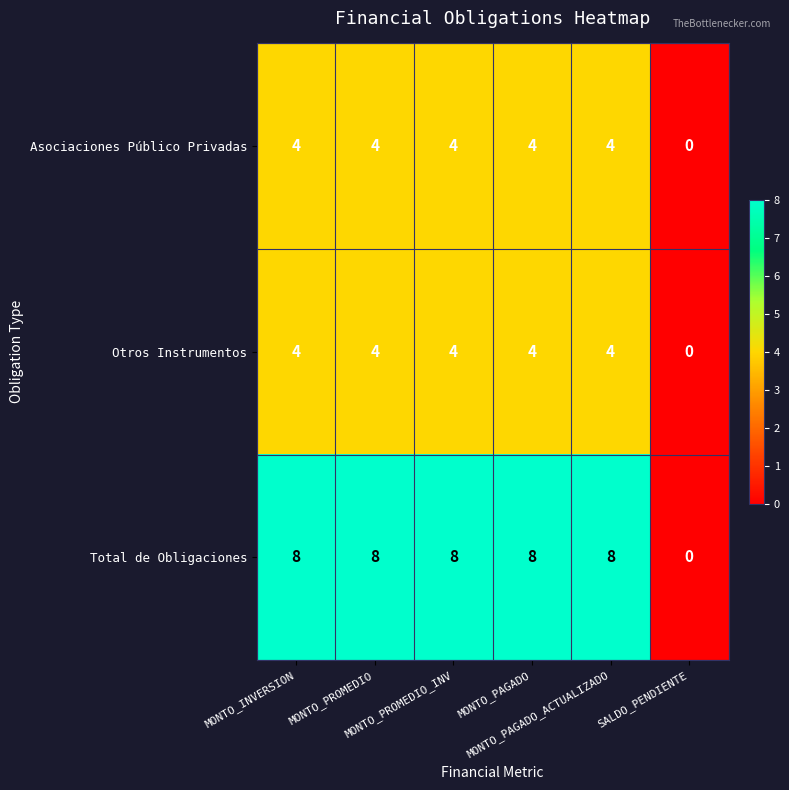

Which series has the largest total across all categories?

Total de Obligaciones